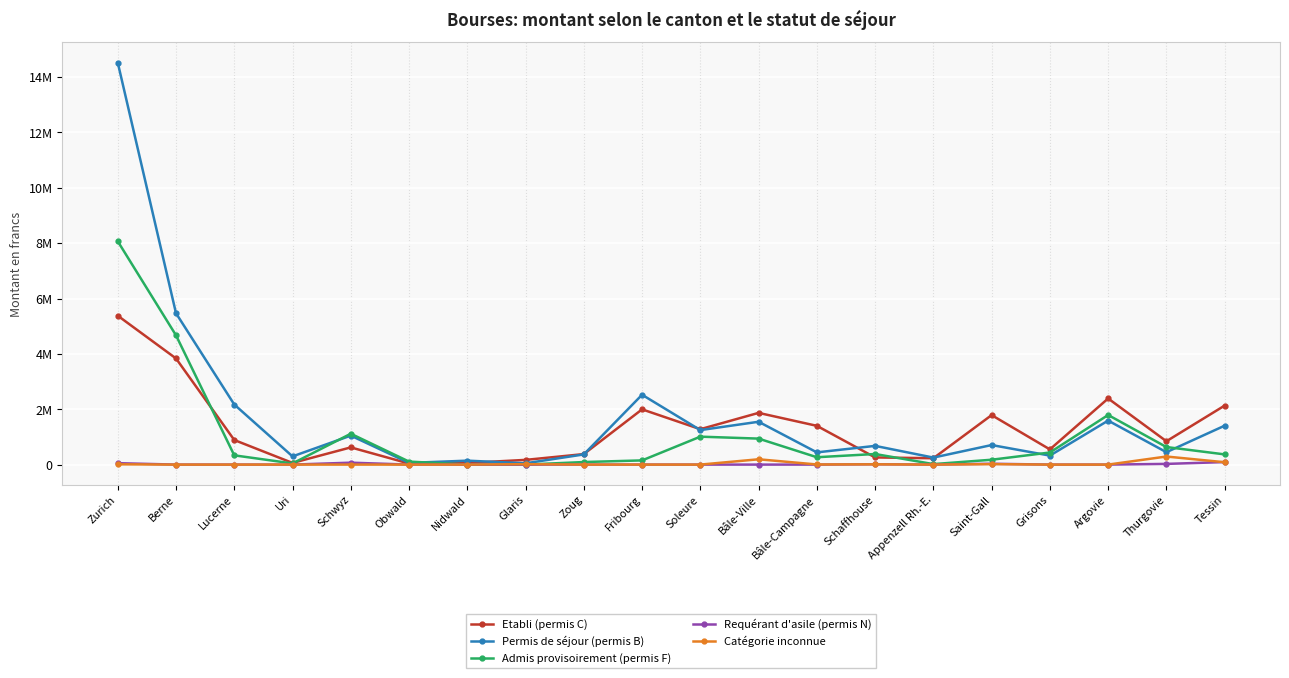

True or false: Permis de séjour (permis B) and Catégorie inconnue intersect in this chart.

False